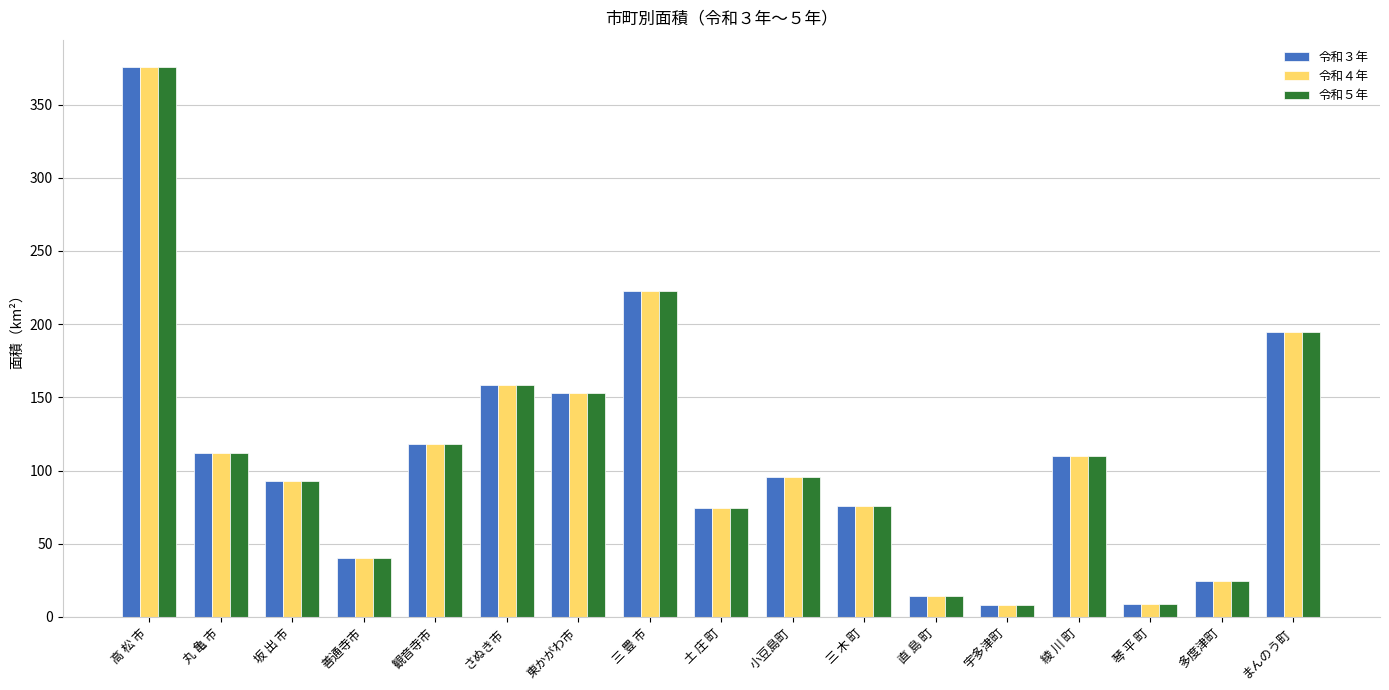

Count the number of categories in the chart.

17